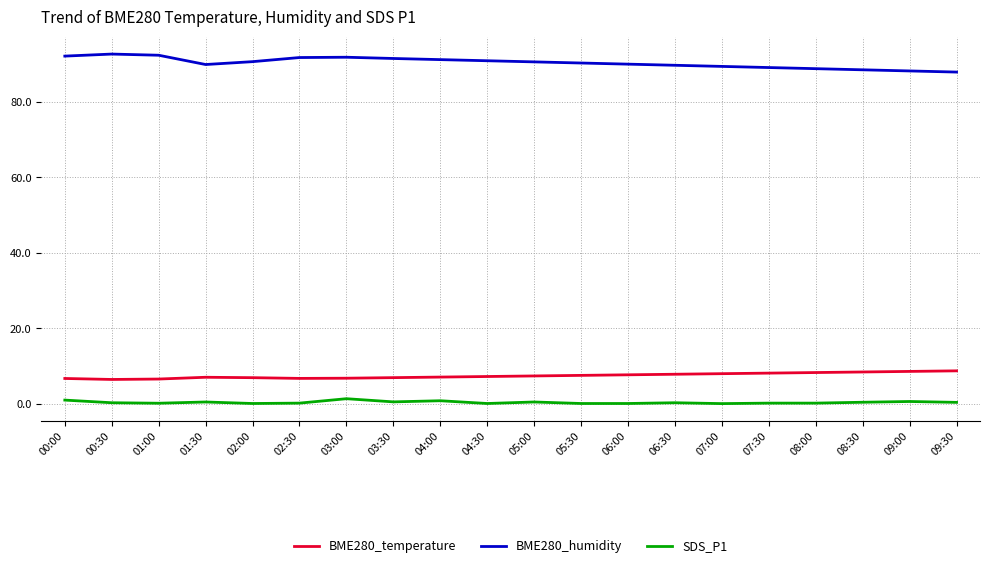

What is the difference between the maximum and minimum values in the BME280_temperature series?

2.3